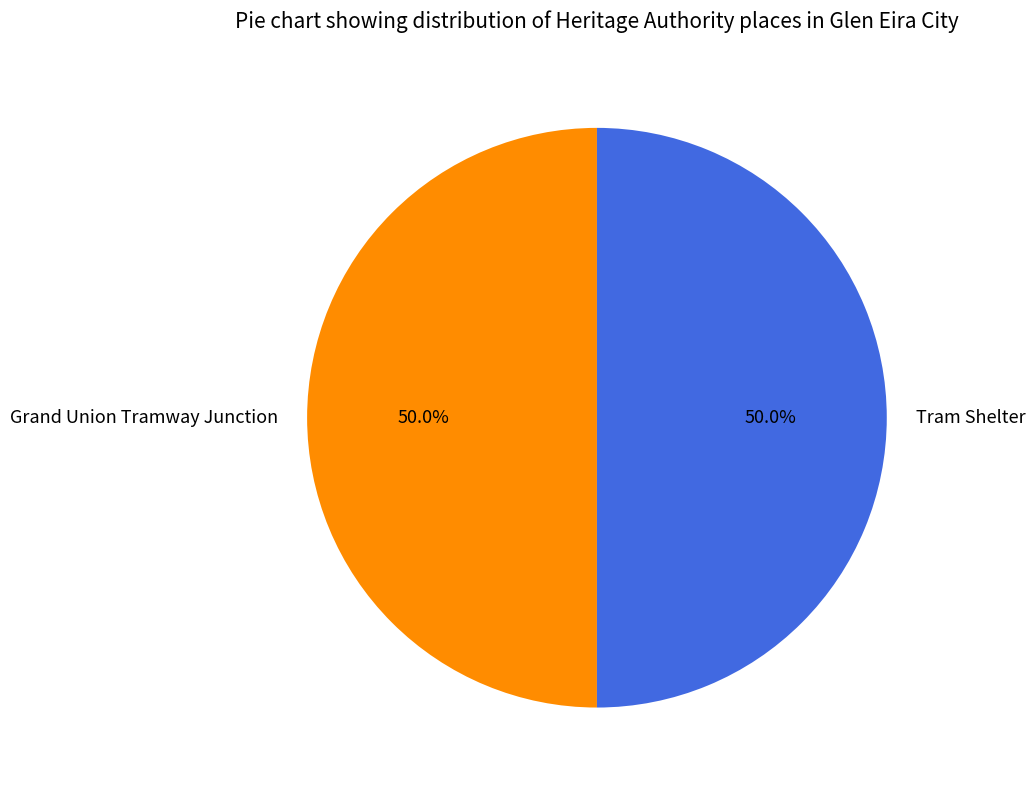

Do Tram Shelter and Grand Union Tramway Junction together represent more than half of the pie?

Yes